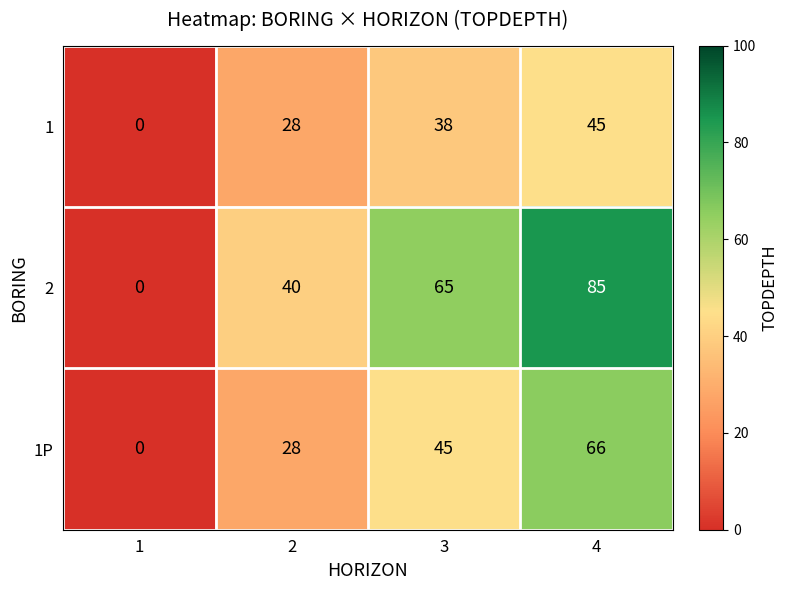

What is the total value across all series at 4?

196